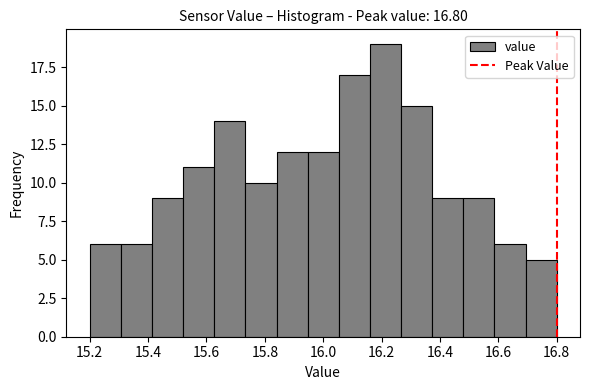

Reading left to right, transcribe this chart: for each bar, give the range it covers on the x-axis and its height. Neither the bar edges nor the heights are printed on the chart, so give them approximately, as read against the axes.

15.20 to 15.30: 6
15.30 to 15.42: 6
15.42 to 15.52: 9
15.52 to 15.62: 11
15.62 to 15.74: 14
15.74 to 15.84: 10
15.84 to 15.94: 12
15.94 to 16.06: 12
16.06 to 16.16: 17
16.16 to 16.26: 19
16.26 to 16.38: 15
16.38 to 16.48: 9
16.48 to 16.58: 9
16.58 to 16.70: 6
16.70 to 16.80: 5